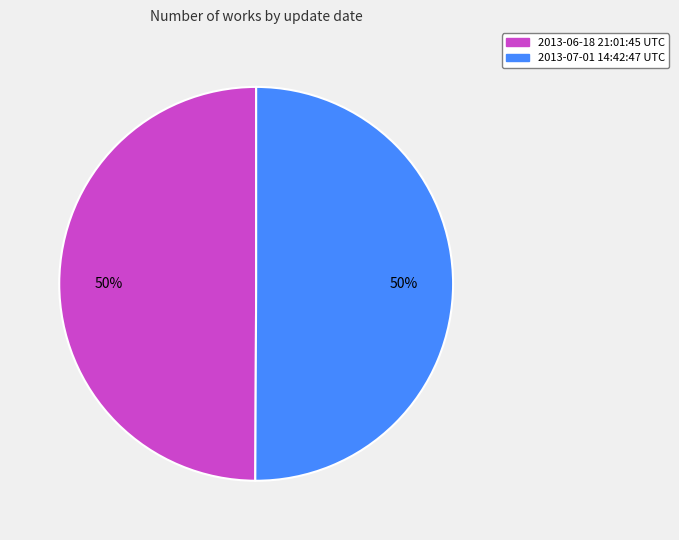

What is the ratio of the value at 2013-06-18 21:01:45 UTC to the value at 2013-07-01 14:42:47 UTC?

1.0